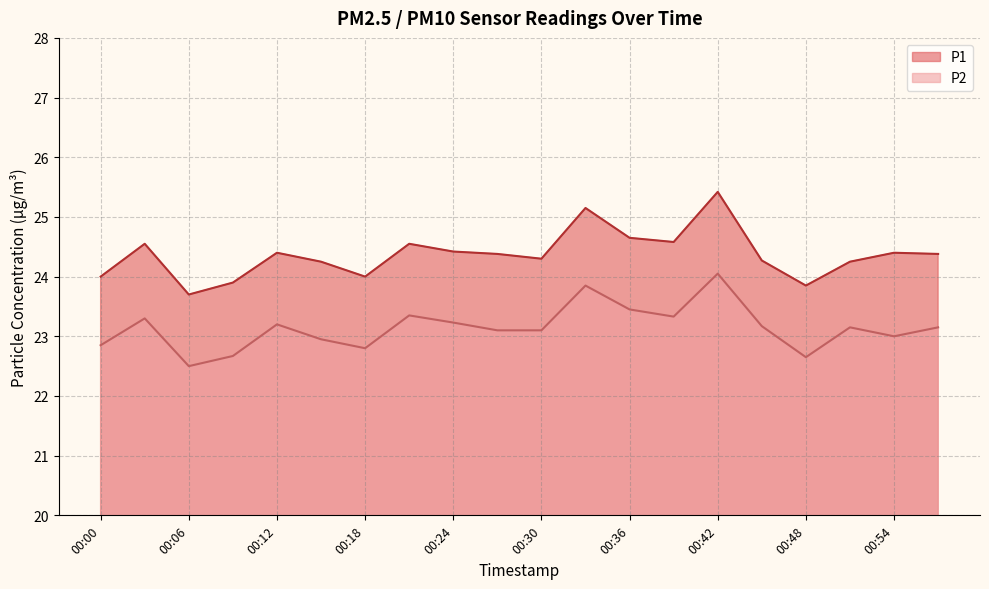

Reading right to left, what are all the values shown in this chart?

P1: 24.4	24.4	24.2	23.9	24.3	25.4	24.6	24.6	25.1	24.3	24.4	24.4	24.6	24.0	24.2	24.4	23.9	23.7	24.6	24.0
P2: 23.1	23.0	23.1	22.6	23.2	24.1	23.3	23.4	23.9	23.1	23.1	23.2	23.4	22.8	22.9	23.2	22.7	22.5	23.3	22.9